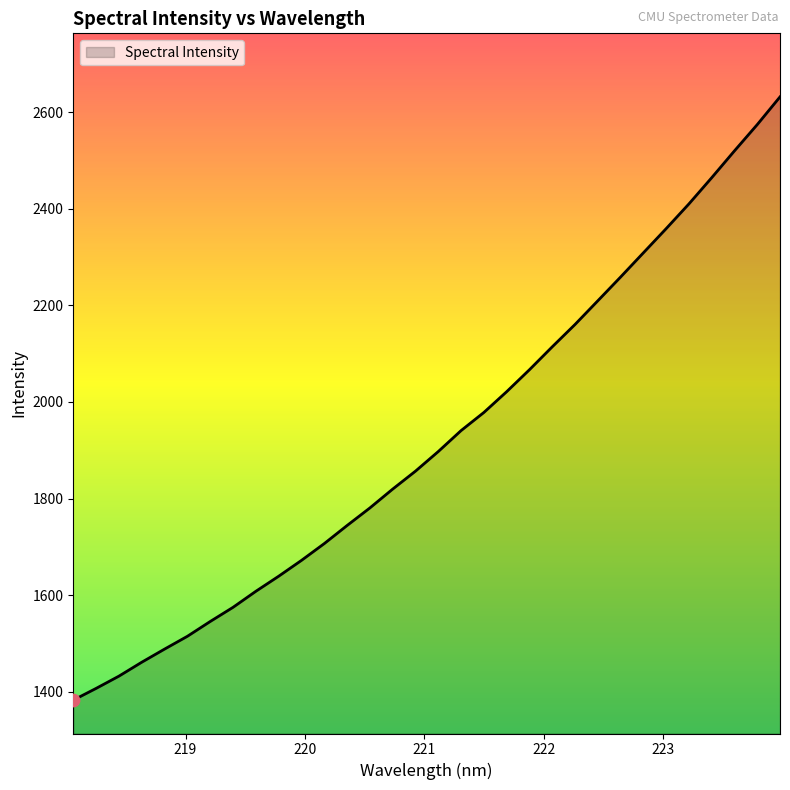

What is the minimum value shown in the chart?

1382.5